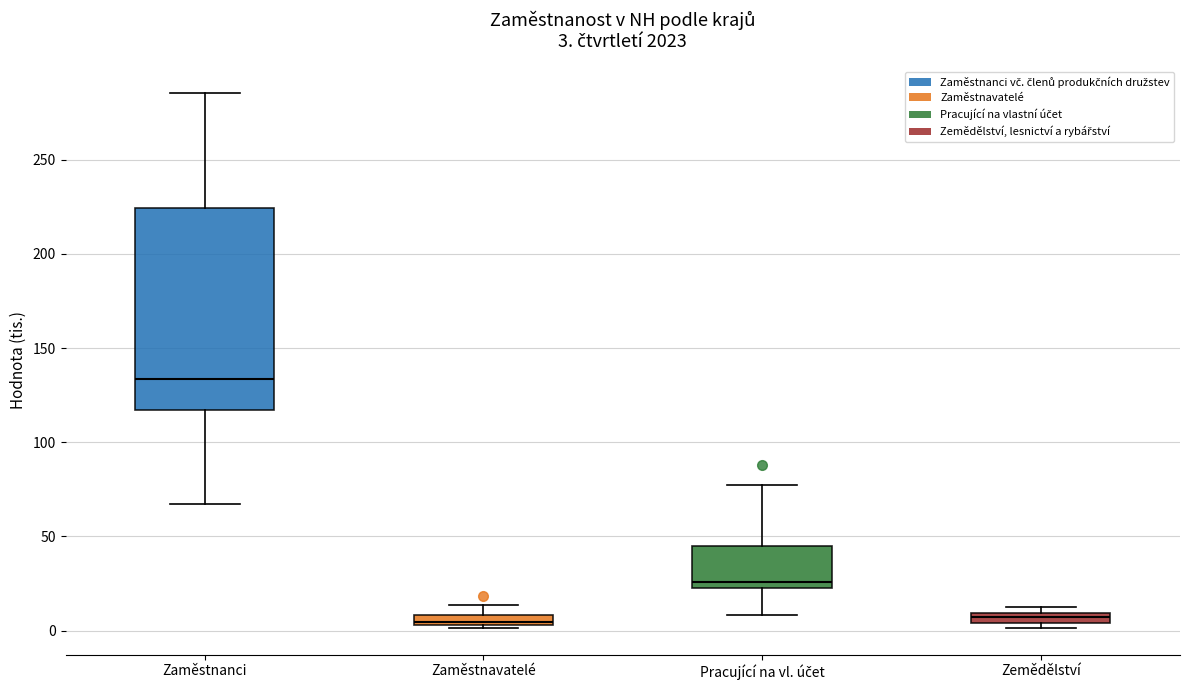

Which box is the tallest, from its lower edge to its upper edge?

Zaměstnanci